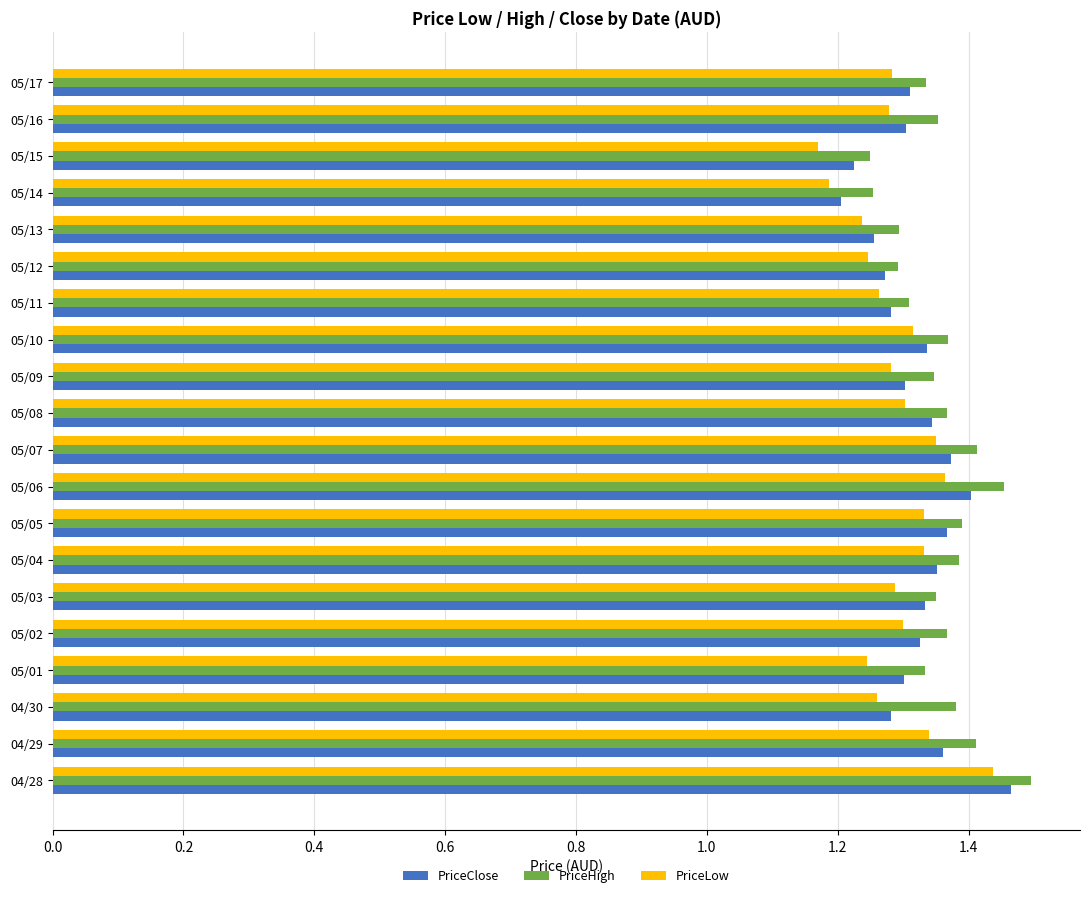

Count the PriceLow values in the range 1 to 2.

20